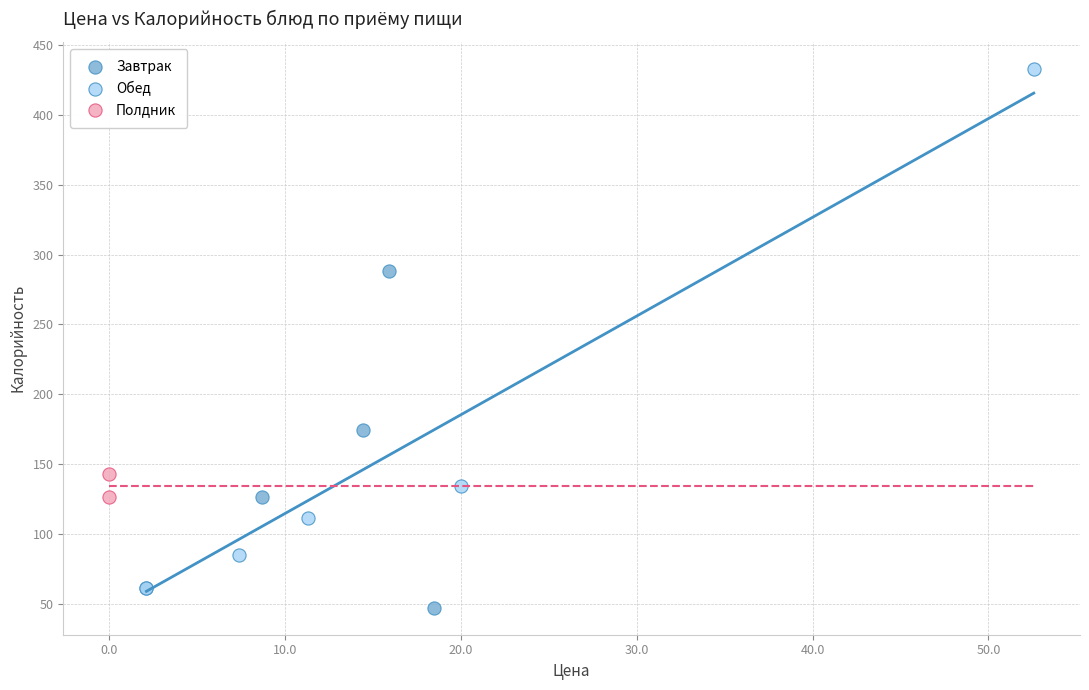

What are all the series names shown in the legend?

Завтрак, Обед, Полдник